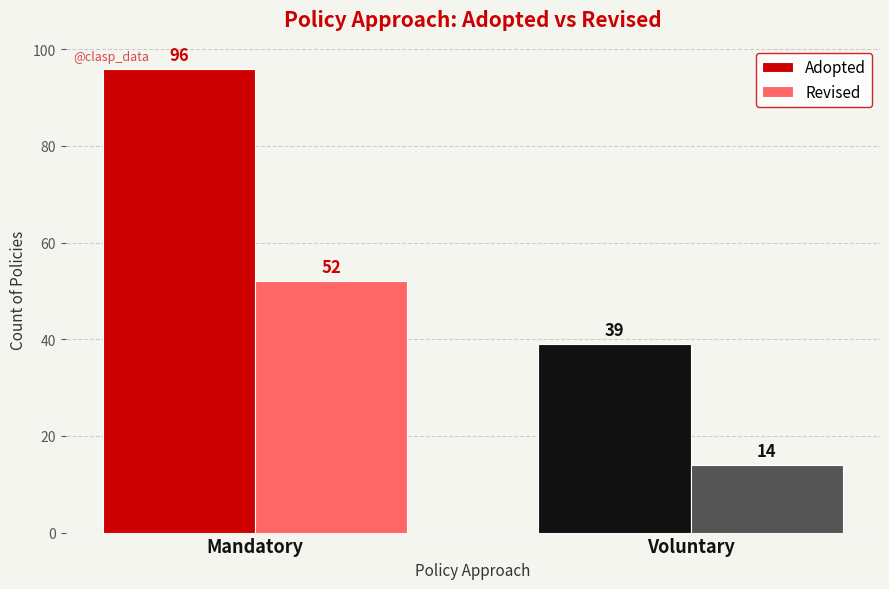

What is the sum of the Revised values at Voluntary and Mandatory?

66